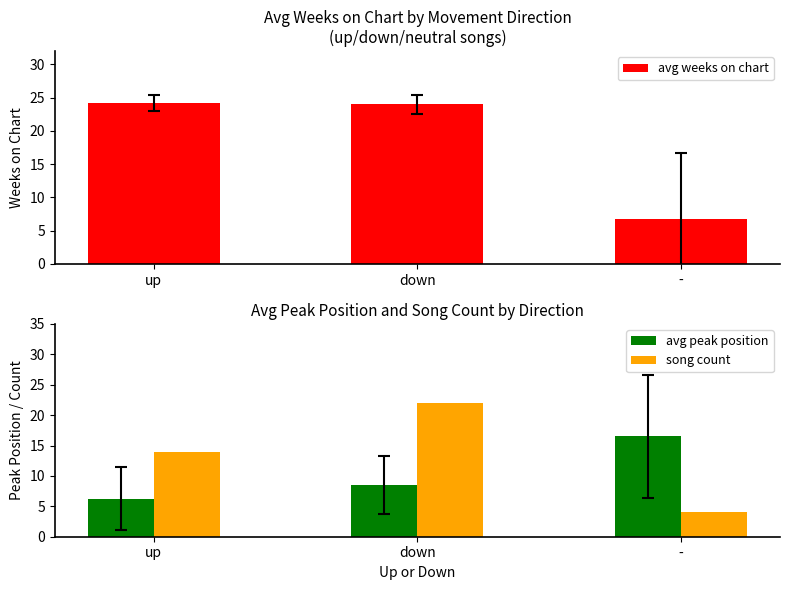

How many bars are there in total?

9